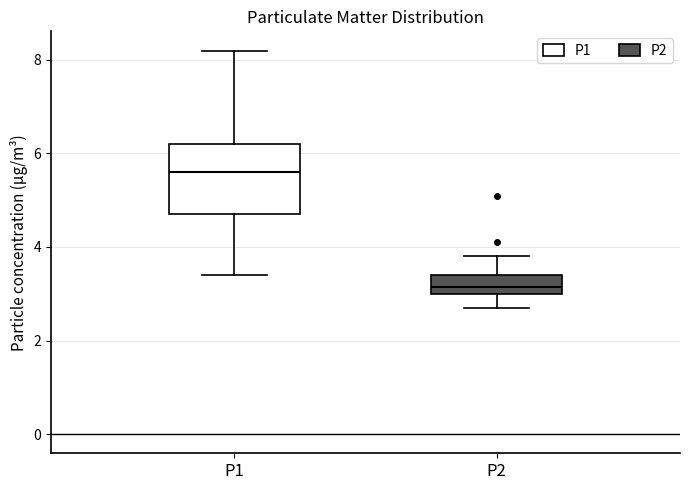

Reading left to right, read every box against the y-axis: the position of its median line, the range the box covers, and the ends of its whiskers. The values are not printed on the chart, so give them approximately, as read against the axis.

P1: median 5.6, box 4.8 to 6.2, whiskers 3.4 to 8.2
P2: median 3.2, box 3.0 to 3.4, whiskers 2.8 to 3.8